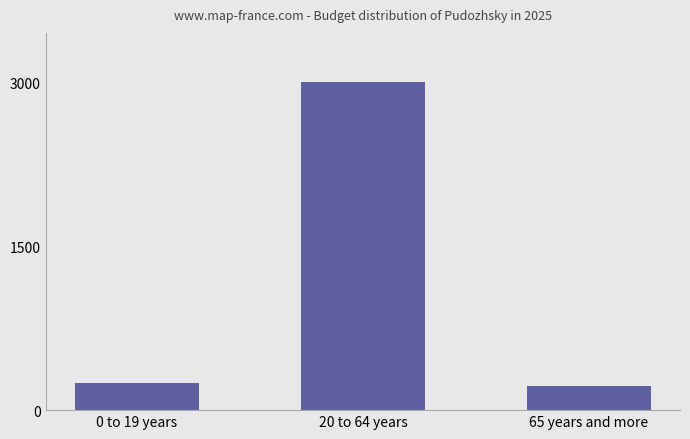

At which label is the value closest to 309293506?

0 to 19 years